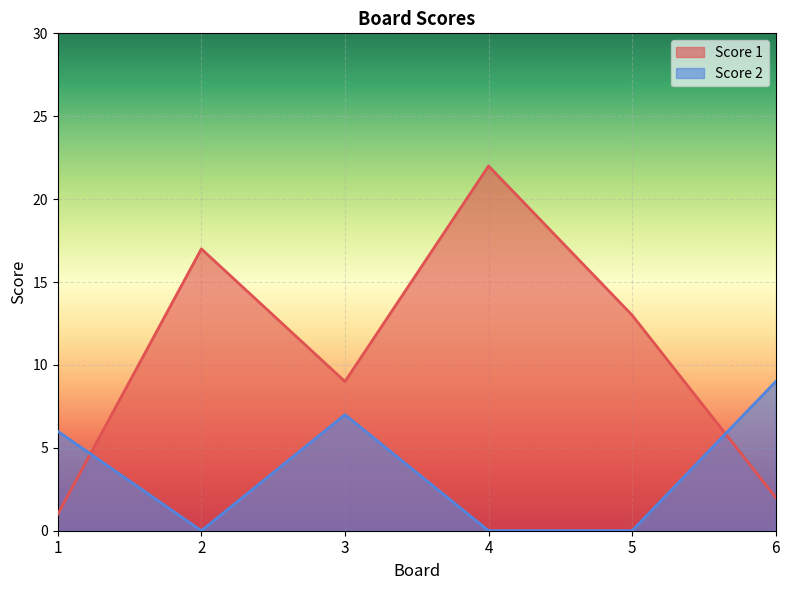

At which category is the sum across all series the highest?

4